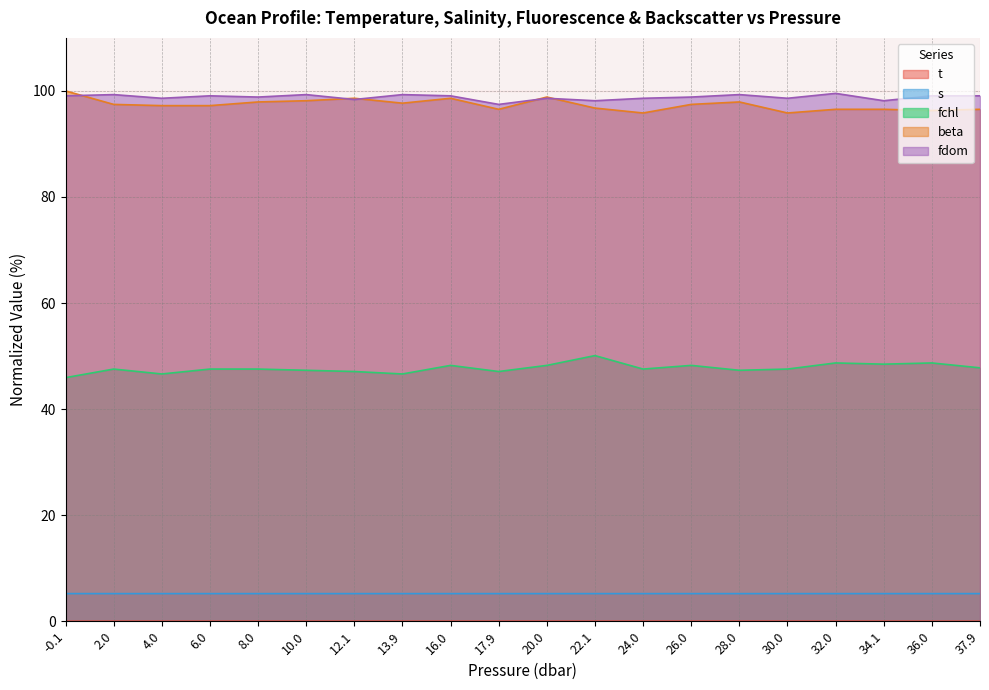

How many series are shown in this chart?

5